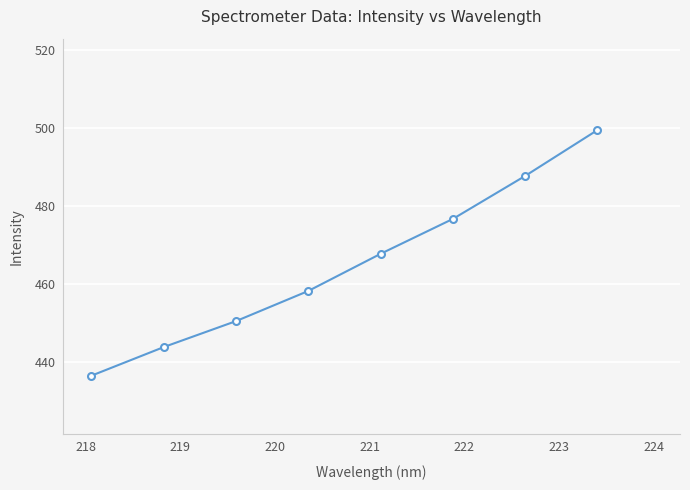

Reading left to right, transcribe all the data shown in this chart.

436.6	443.9	450.5	458.3	467.8	476.7	487.8	499.5